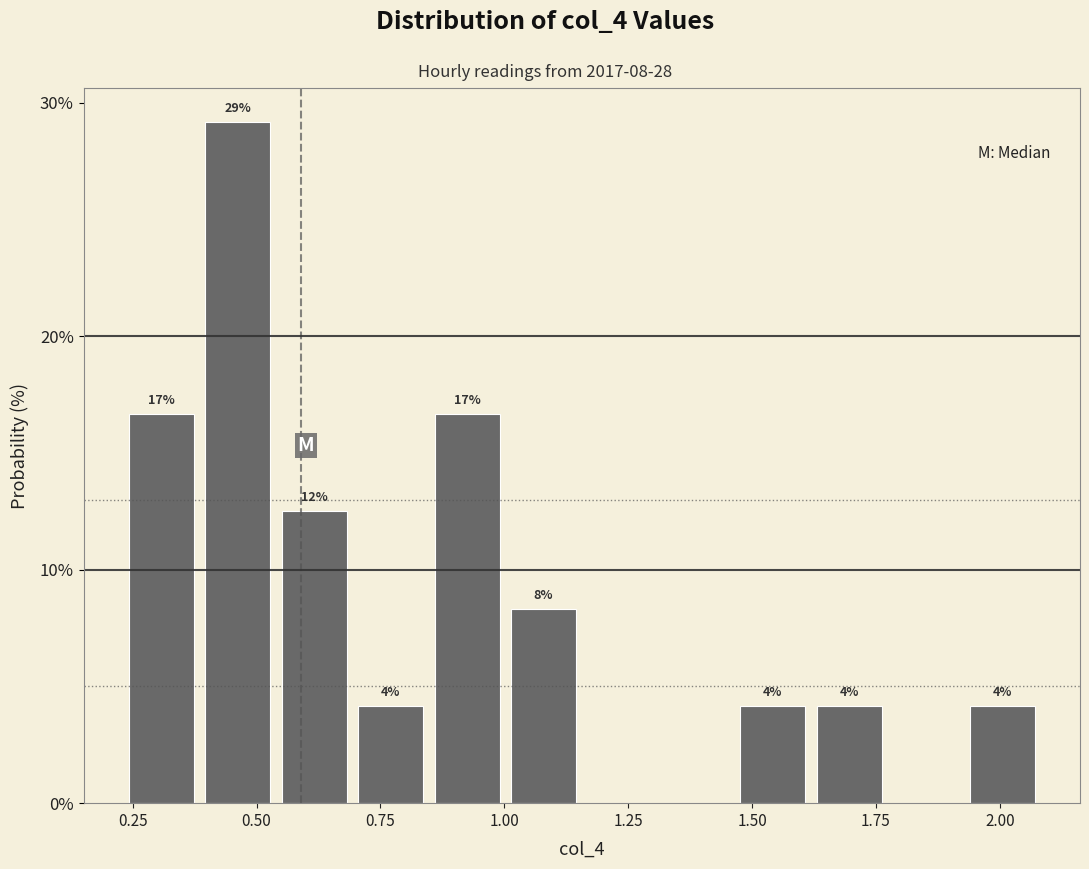

Read against the x-axis, roughly where is the centre of the tallest bar?

0.45